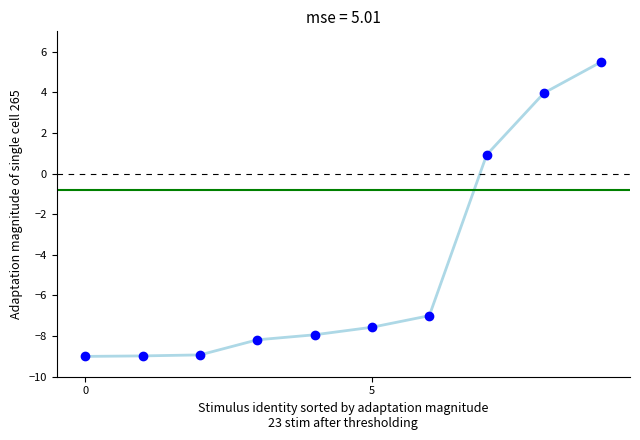

What is the maximum value shown in the chart?

5.5